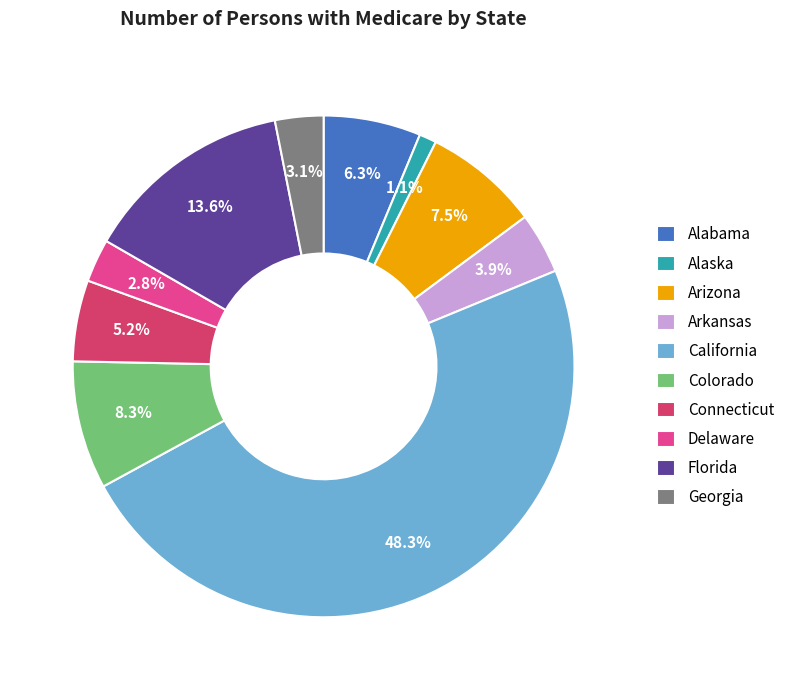

Is Georgia the majority of the pie?

No